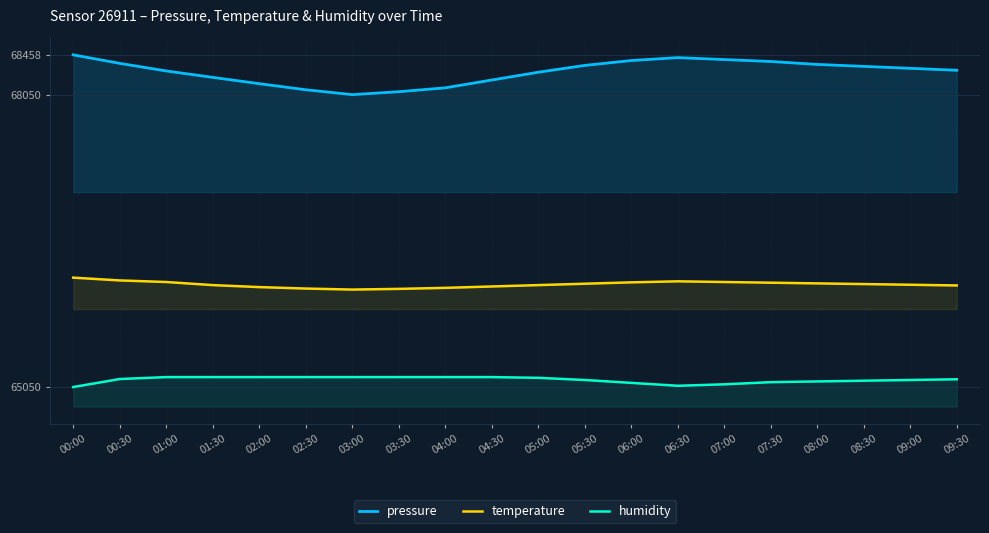

Reading right to left, what are all the values shown in this chart?

pressure: 68300.0	68320.0	68340.0	68360.0	68390.0	68410.0	68430.0	68400.0	68350.0	68280.0	68200.0	68120.0	68080.0	68050.0	68100.0	68162.5	68227.2	68293.0	68370.9	68458.2
temperature: 66092.4	66099.4	66106.5	66113.5	66120.6	66127.6	66134.7	66124.1	66110.0	66095.9	66081.8	66067.6	66057.1	66050.0	66060.6	66075.4	66095.9	66127.6	66143.9	66172.5
humidity: 65129.8	65122.4	65115.0	65107.6	65100.1	65077.9	65063.1	65092.7	65122.4	65144.6	65152.1	65152.1	65152.1	65152.1	65152.1	65152.1	65152.1	65152.1	65132.2	65050.0